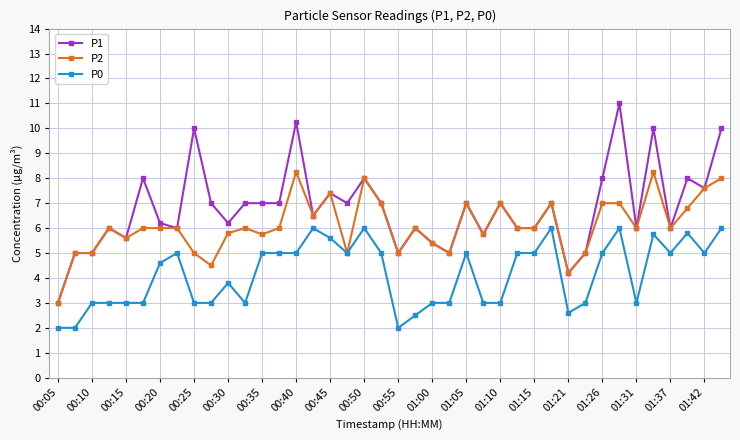

Which series has the largest total across all categories?

P1